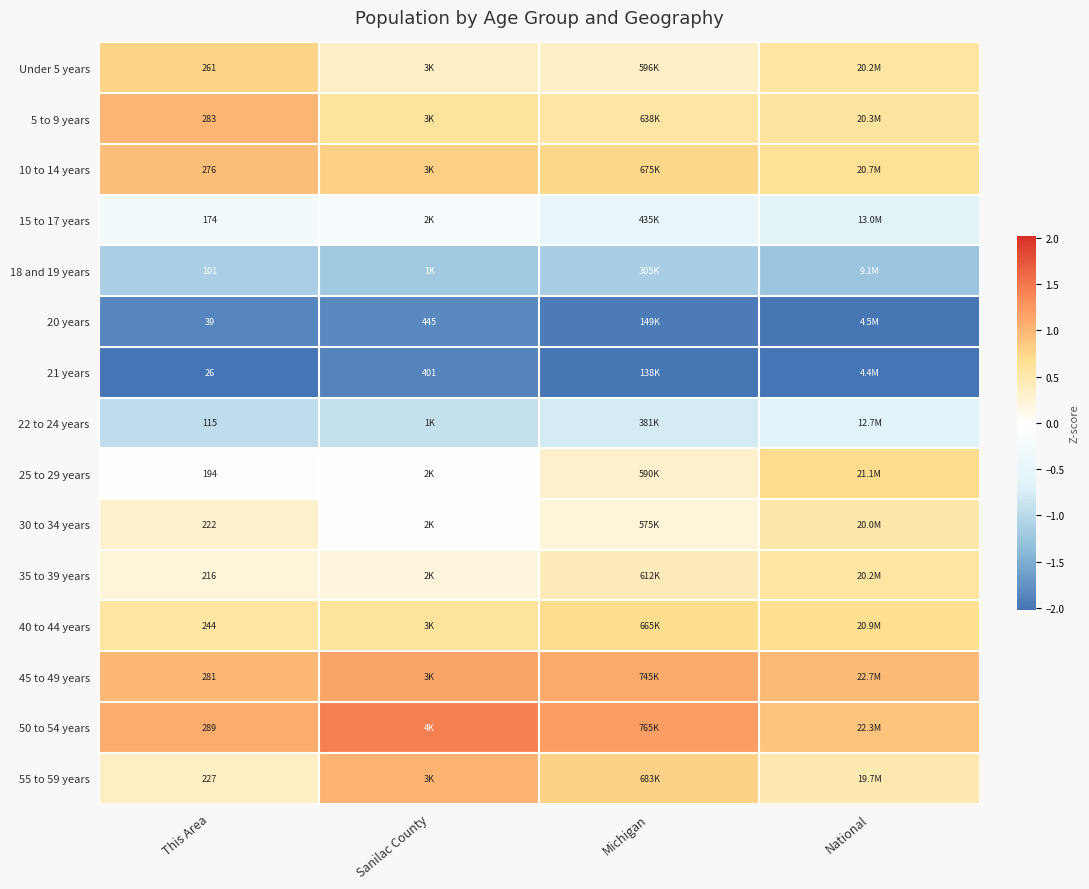

At National, list the series in order from largest to smallest.

45 to 49 years, 50 to 54 years, 25 to 29 years, 40 to 44 years, 10 to 14 years, 5 to 9 years, Under 5 years, 35 to 39 years, 30 to 34 years, 55 to 59 years, 15 to 17 years, 22 to 24 years, 18 and 19 years, 20 years, 21 years